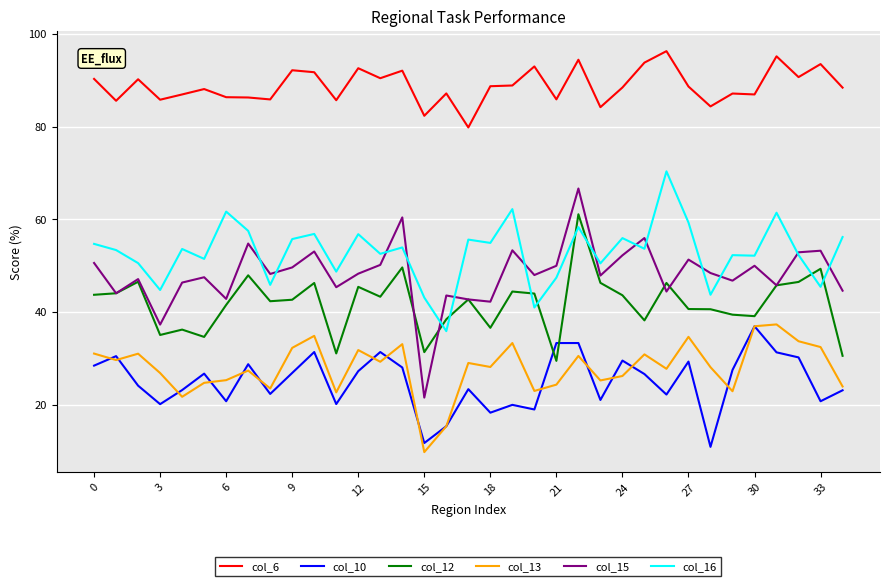

Does the chart display data point markers on the line(s)?

No